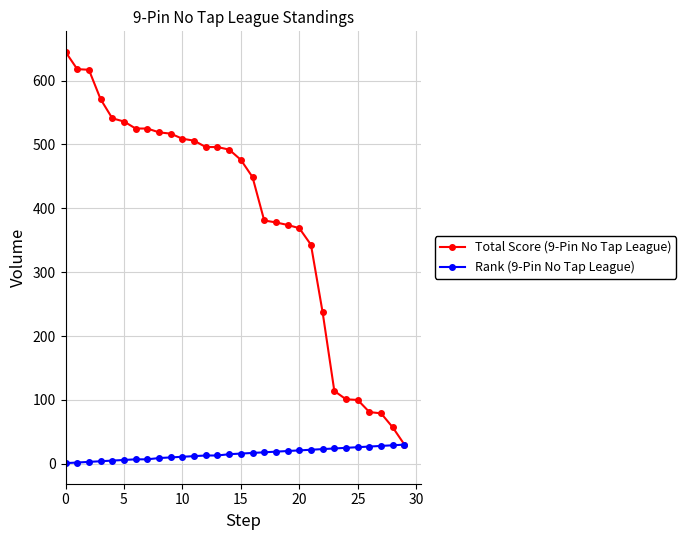

Is this an area chart (filled region under the line)?

No